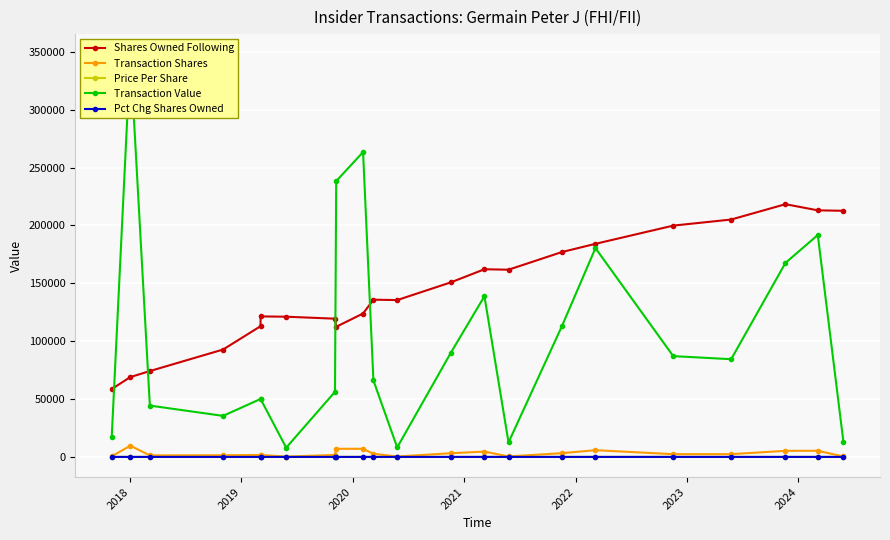

The value of Transaction Value at 16 is 295454.1. True or false?

False